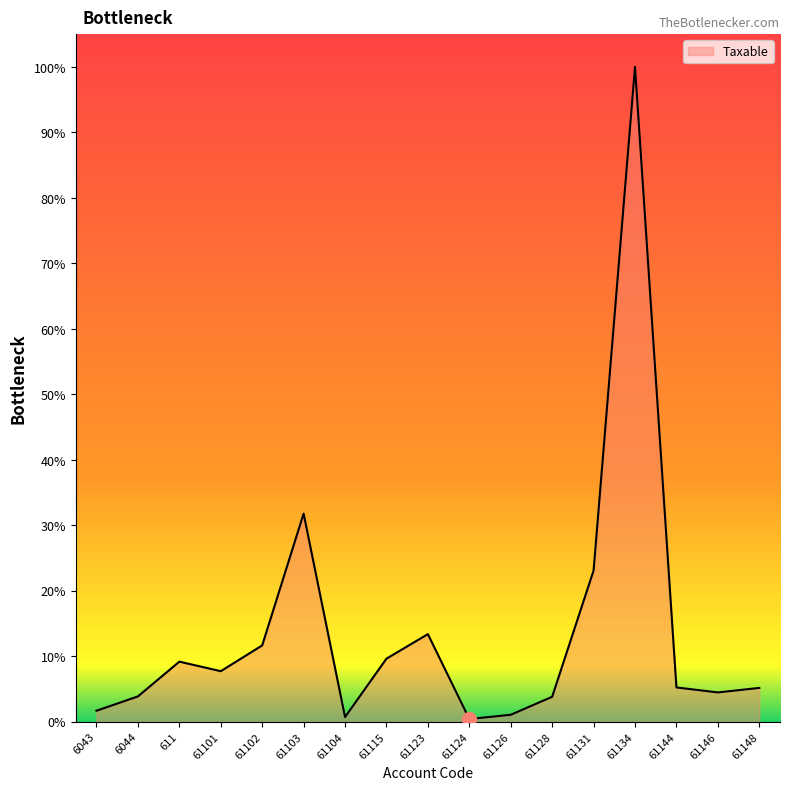

Is this an area chart (filled region under the line)?

Yes